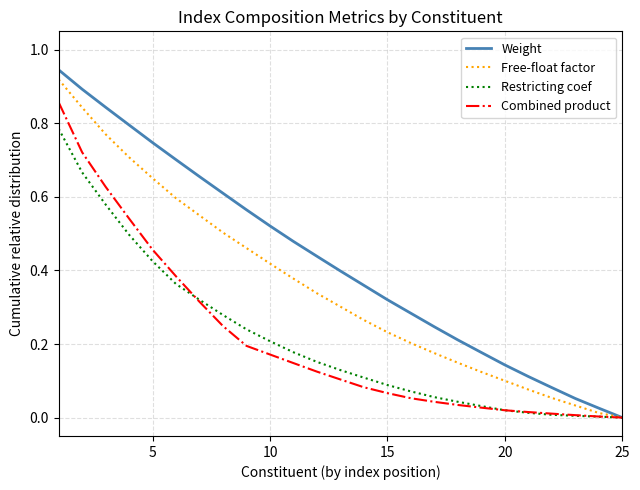

Which series has the widest spread of values?

Weight